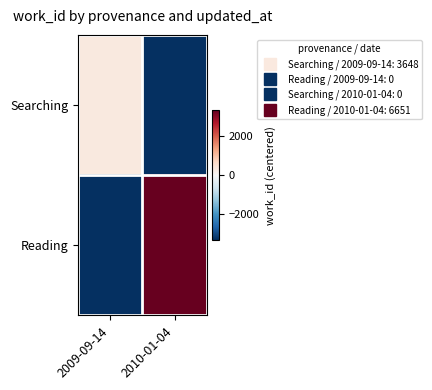

Which label corresponds to the smallest value in the chart?

2010-01-04